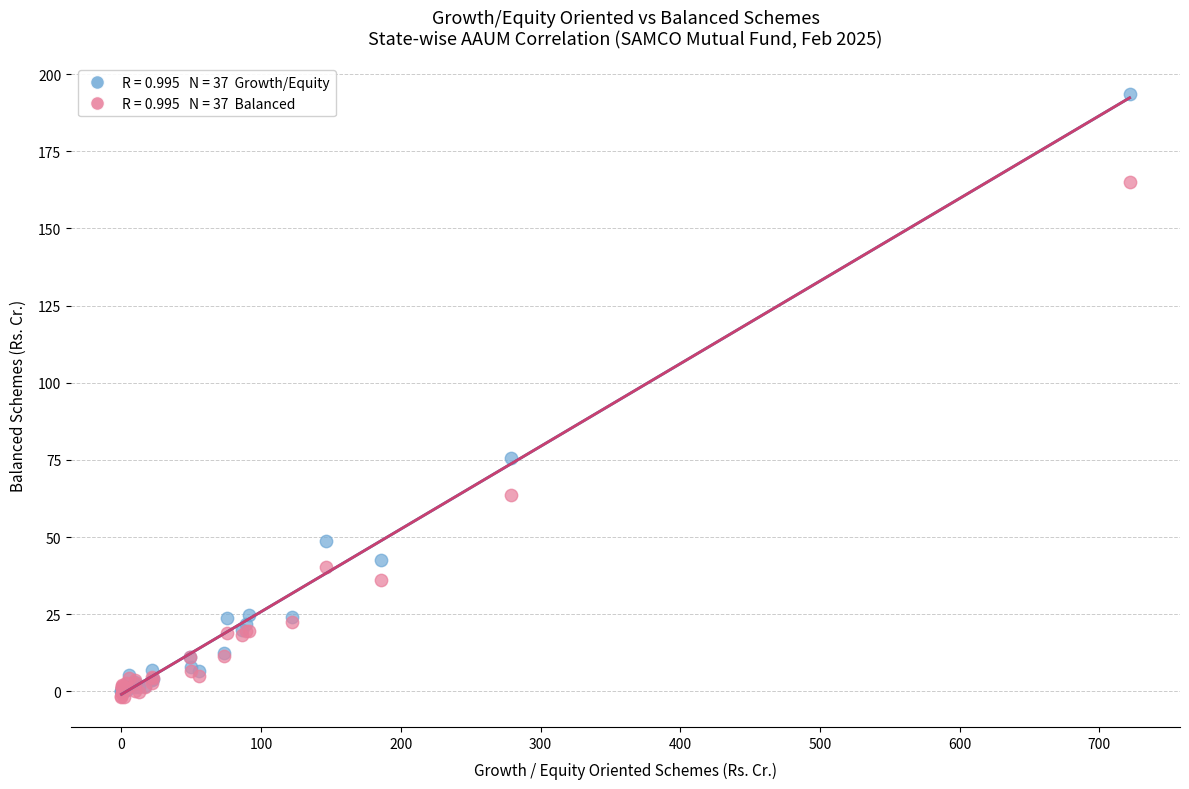

Across all series, what Y value is closest to 95?

75.6